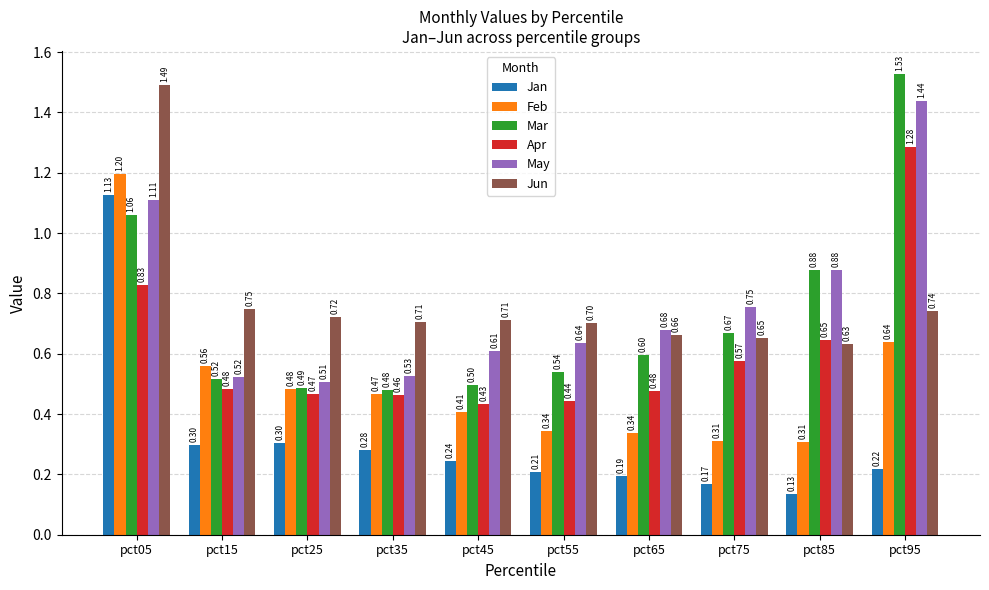

Which series changed the most between pct05 and pct75?

Jan